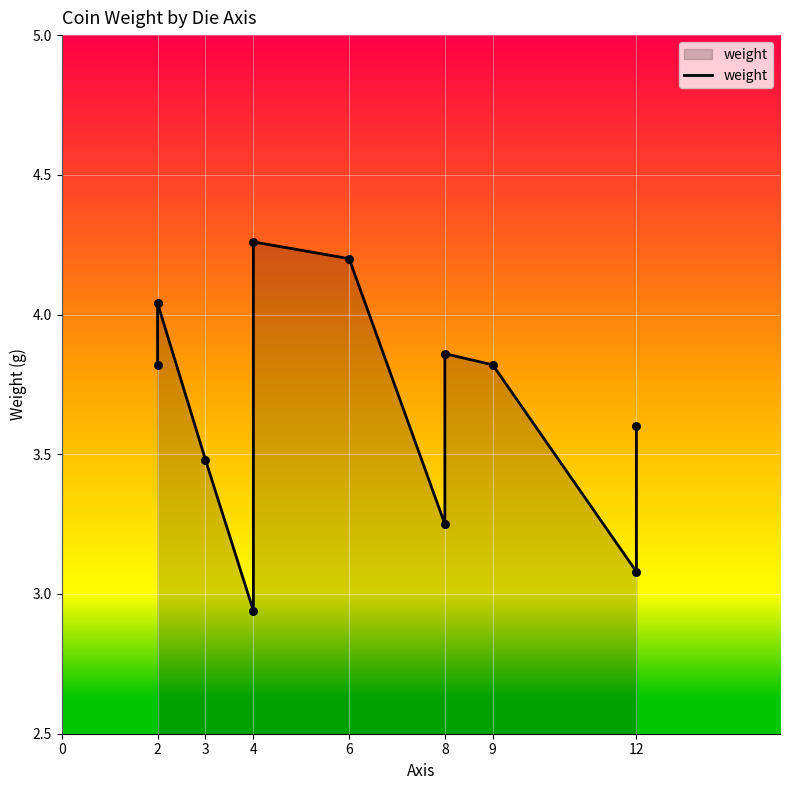

What is the change in value from 2 to 4?

-1.1